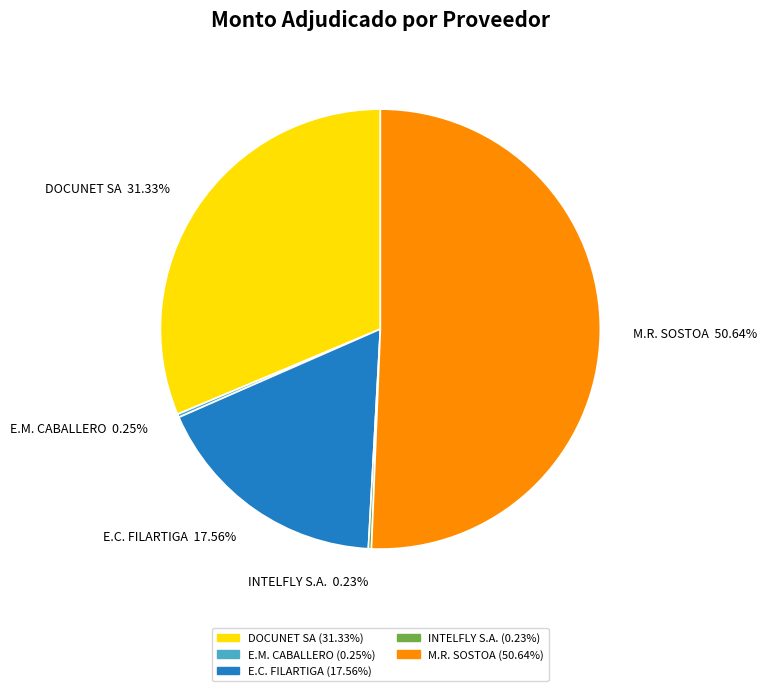

What is the largest slice in the pie chart?

M.R. SOSTOA